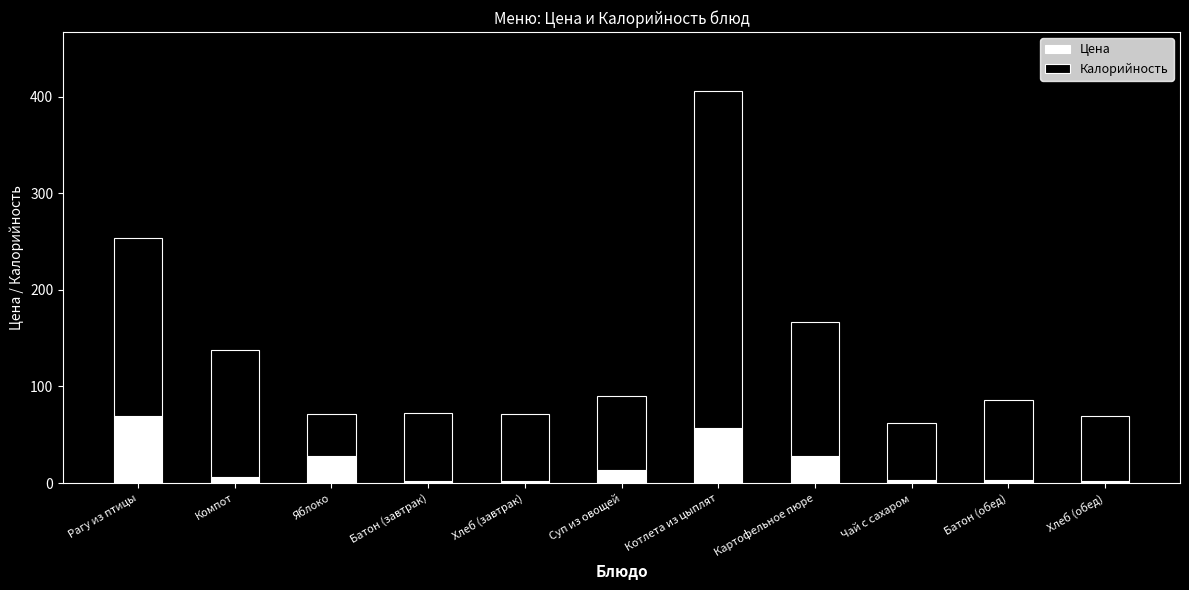

What is the maximum value for Цена?

69.0